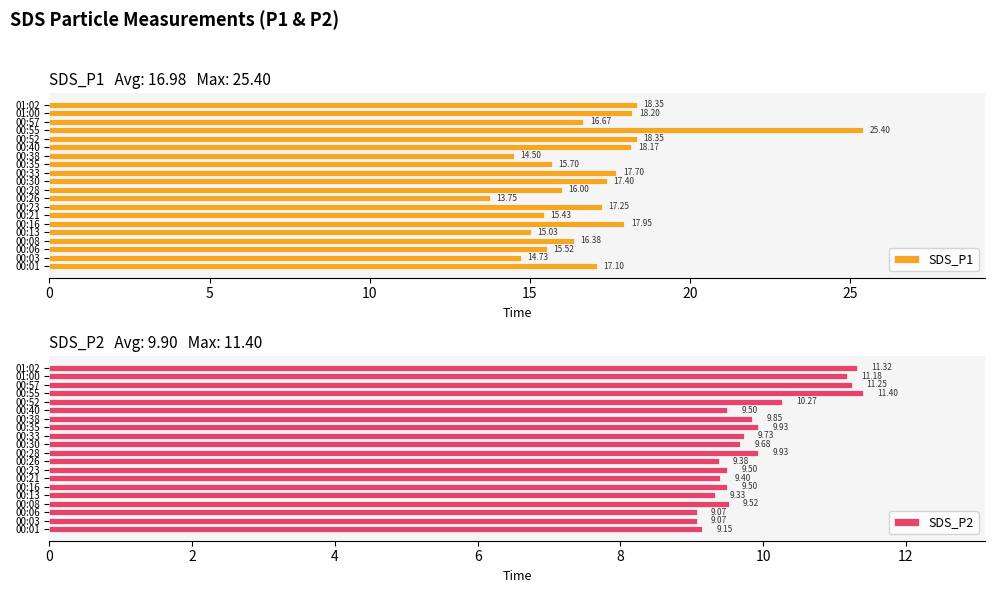

Are the bars grouped side by side (vs. stacked)?

Yes